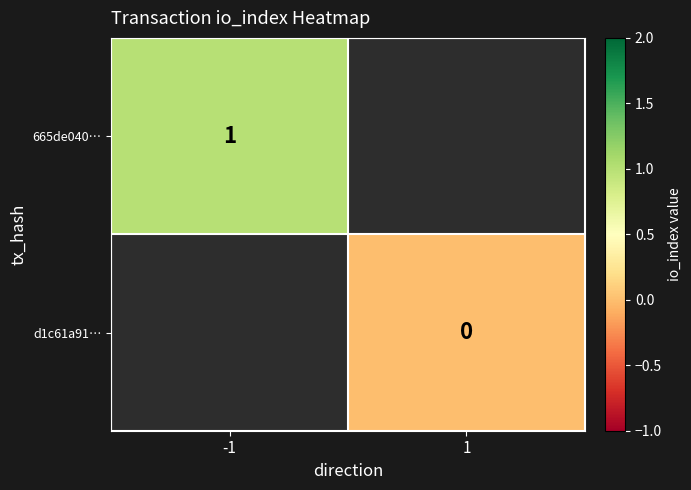

Is the value of d1c61a91… at 1 greater than the value of 665de040… at -1?

No